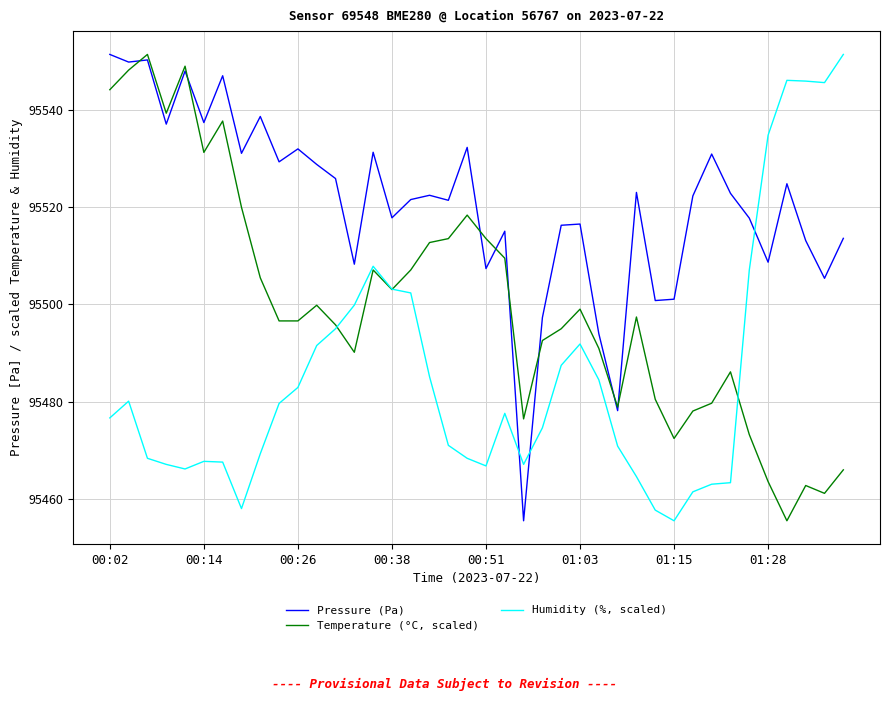

Which series has the largest total across all categories?

Pressure (Pa)